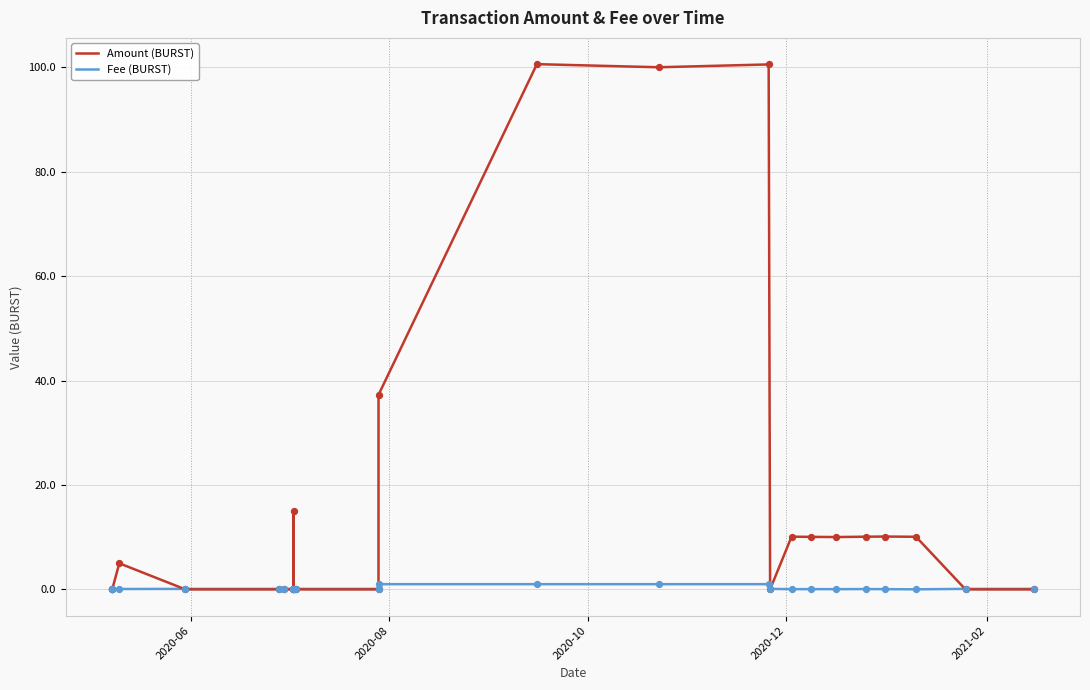

What are all the series names shown in the legend?

Amount (BURST), Fee (BURST)